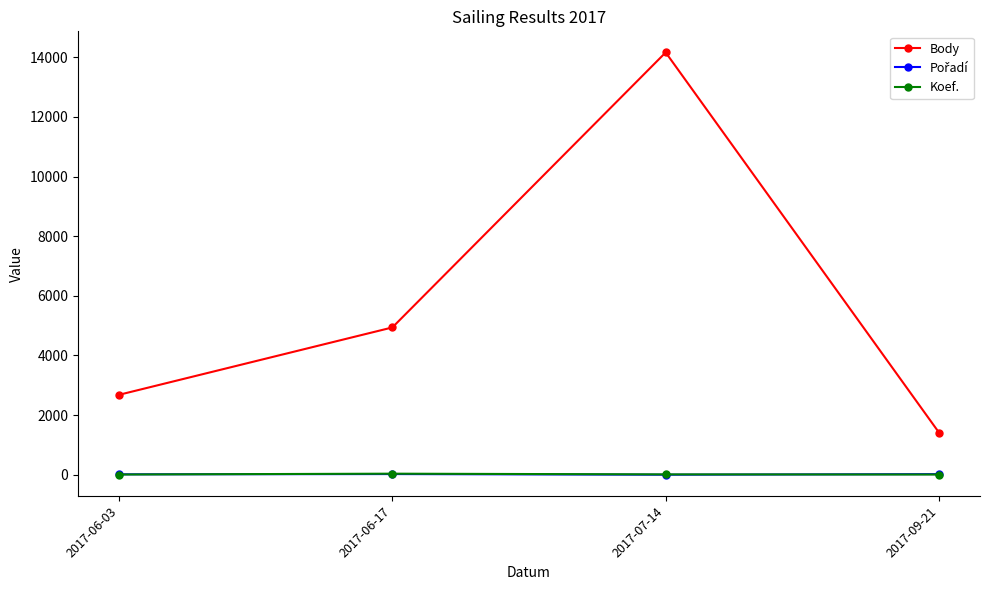

What is the label of the 1st point from the left?

2017-06-03